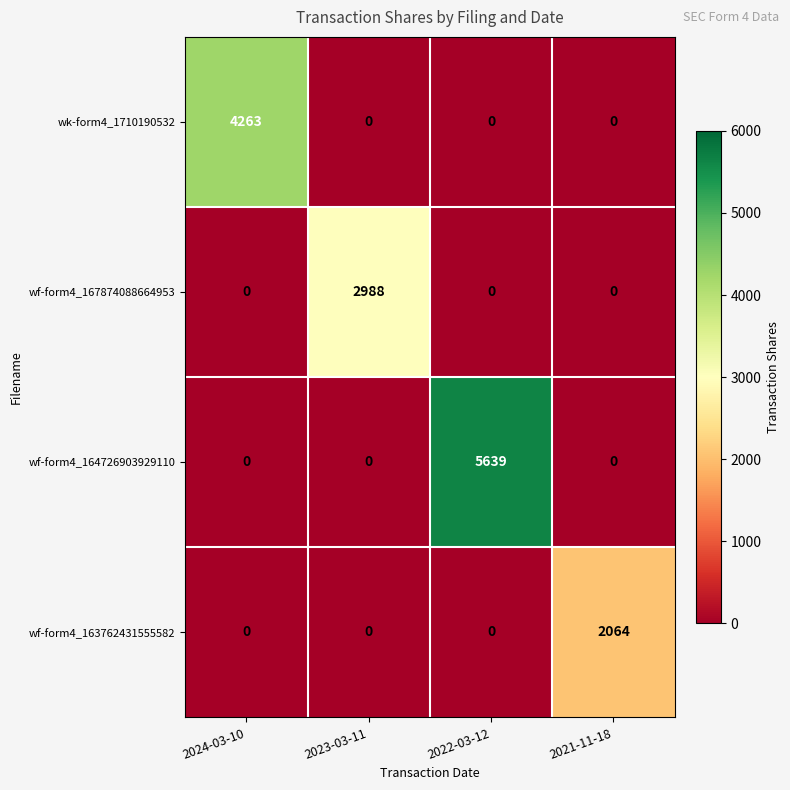

At which category is the sum across all series the highest?

2022-03-12